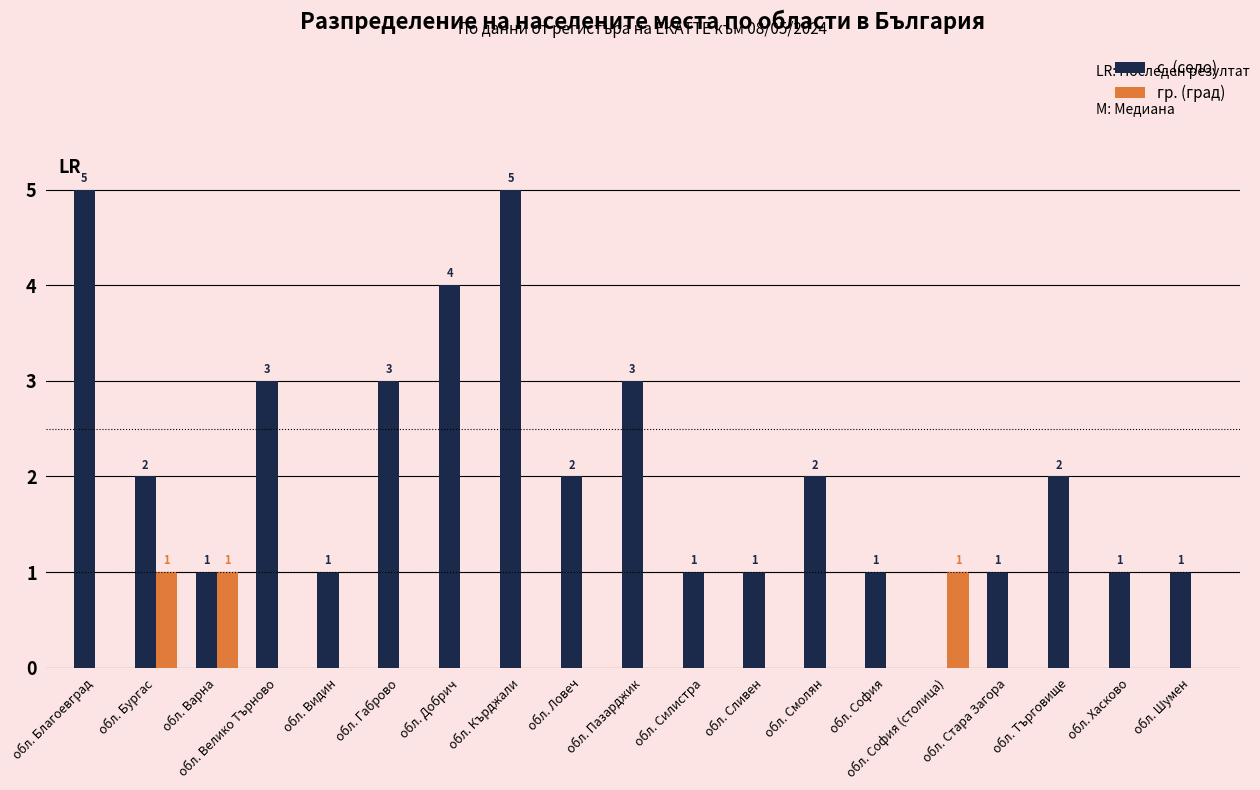

How many distinct data groups are displayed?

2